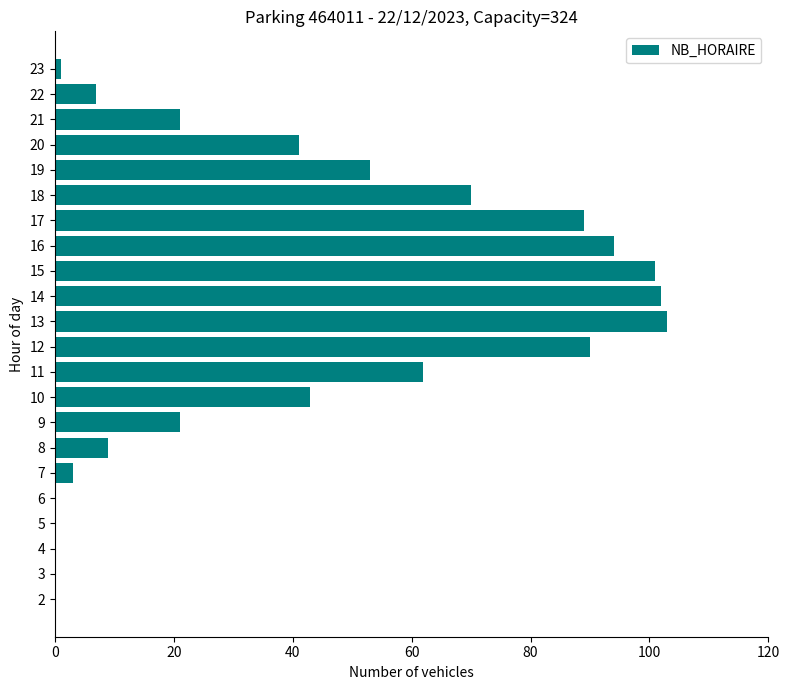

How many distinct data groups are displayed?

1